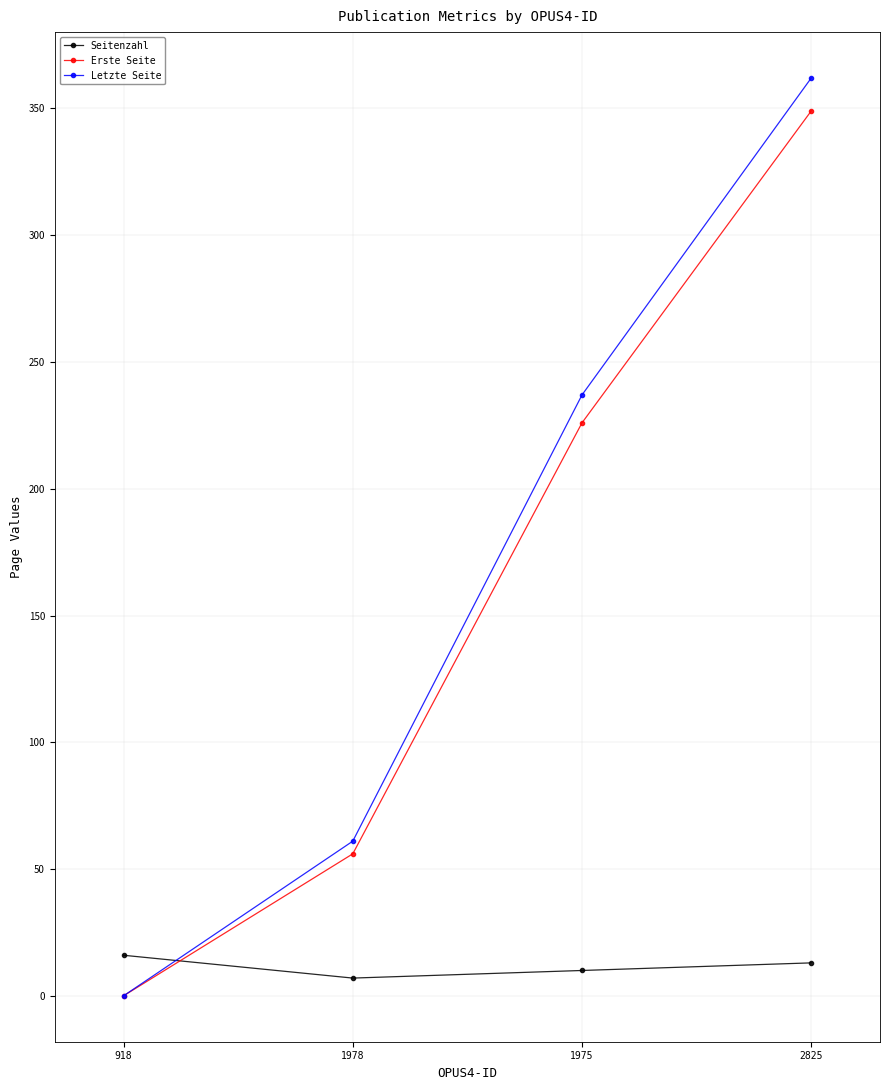

At how many categories does at least one series exceed 113?

2